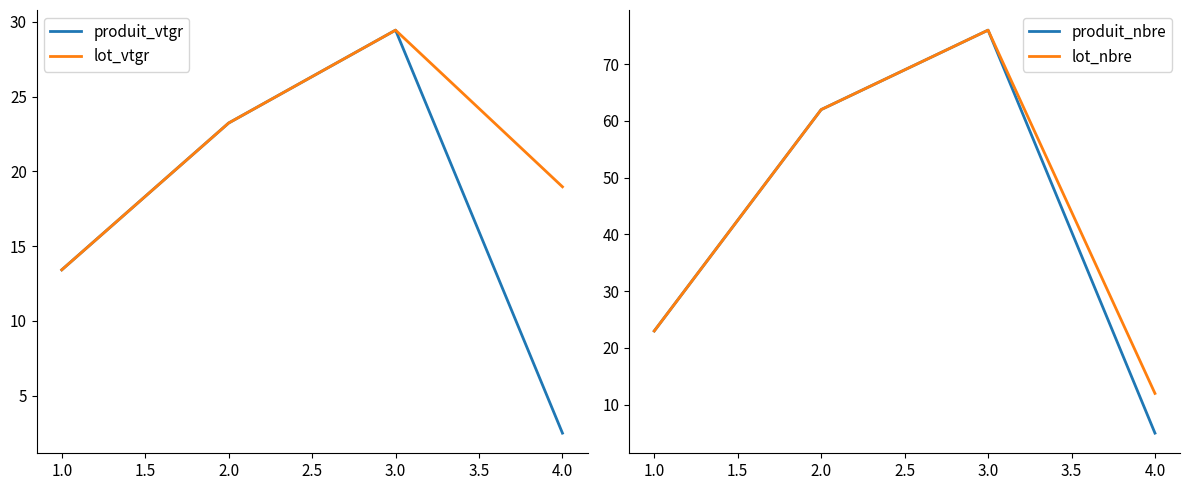

Where is the first local maximum for lot_vtgr?

3.0